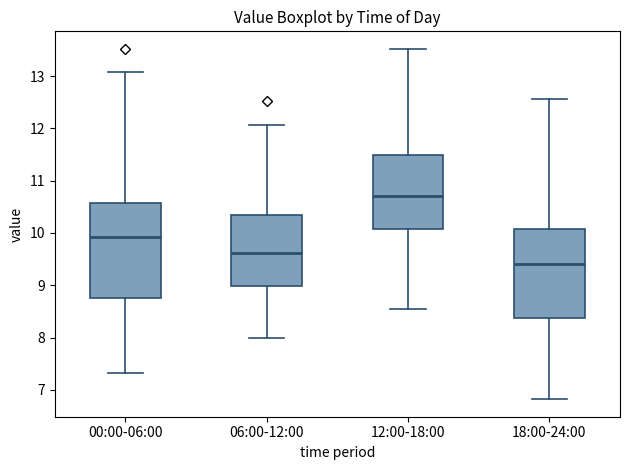

Reading left to right, read every box against the y-axis: the position of its median line, the range the box covers, and the ends of its whiskers. The values are not printed on the chart, so give them approximately, as read against the axis.

00:00-06:00: median 9.9, box 8.8 to 10.6, whiskers 7.3 to 13.1
06:00-12:00: median 9.6, box 9.0 to 10.4, whiskers 8.0 to 12.1
12:00-18:00: median 10.7, box 10.1 to 11.5, whiskers 8.6 to 13.5
18:00-24:00: median 9.4, box 8.4 to 10.1, whiskers 6.8 to 12.6